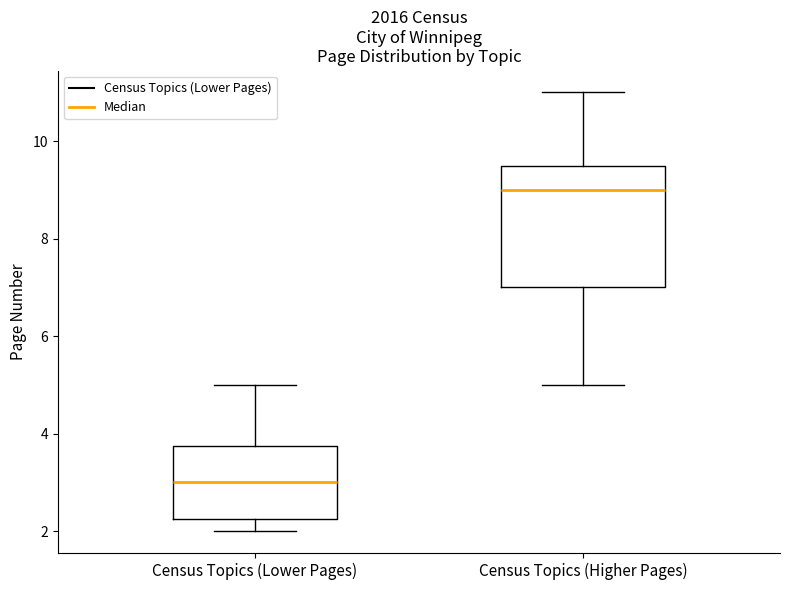

Which box is the tallest, from its lower edge to its upper edge?

Census Topics (Higher Pages)